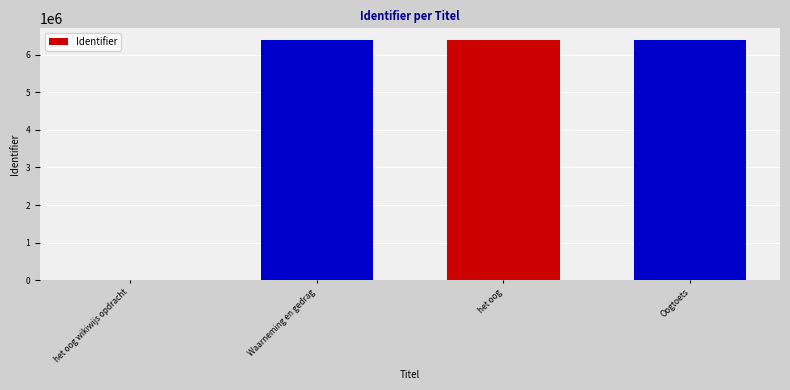

Between het oog wikiwijs opdracht and Oogtoets, which is larger?

Oogtoets